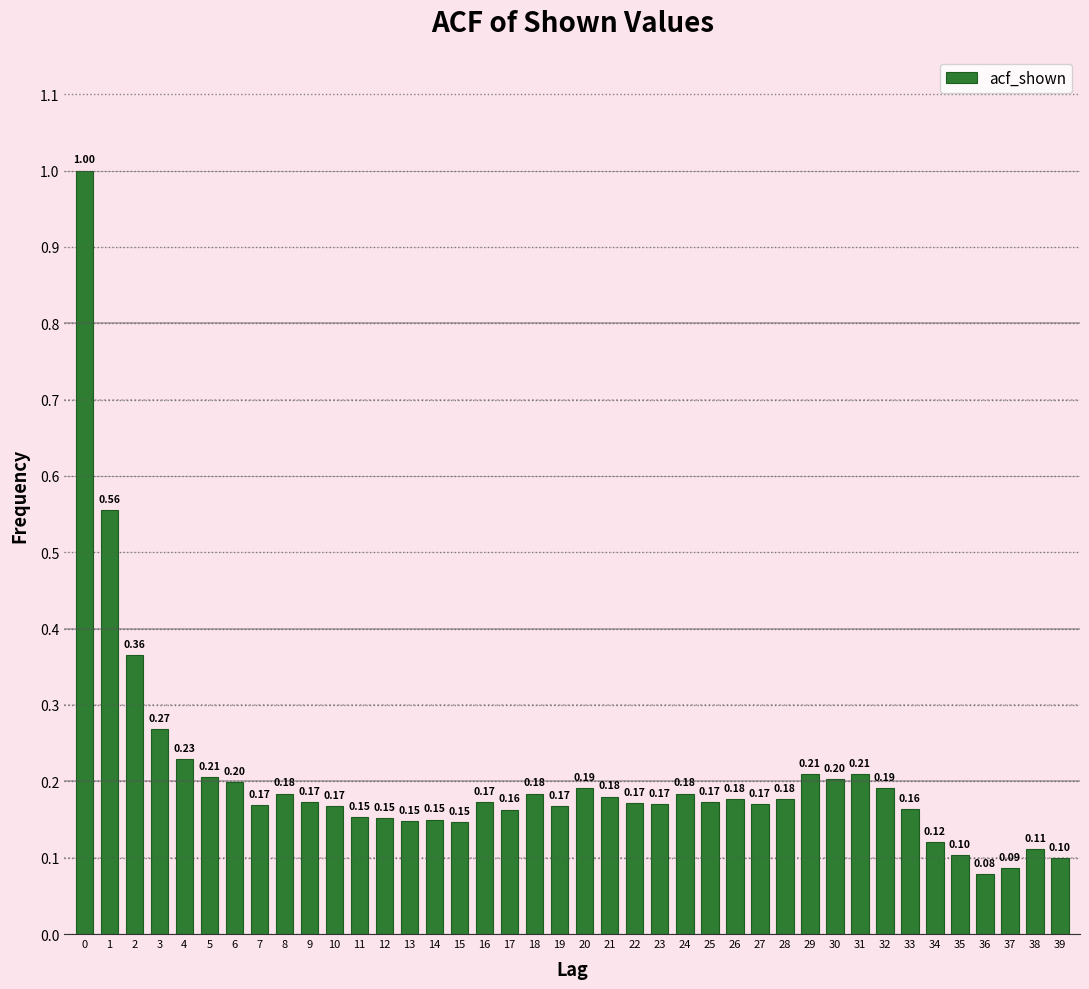

What is the difference between the maximum and minimum values?

0.9